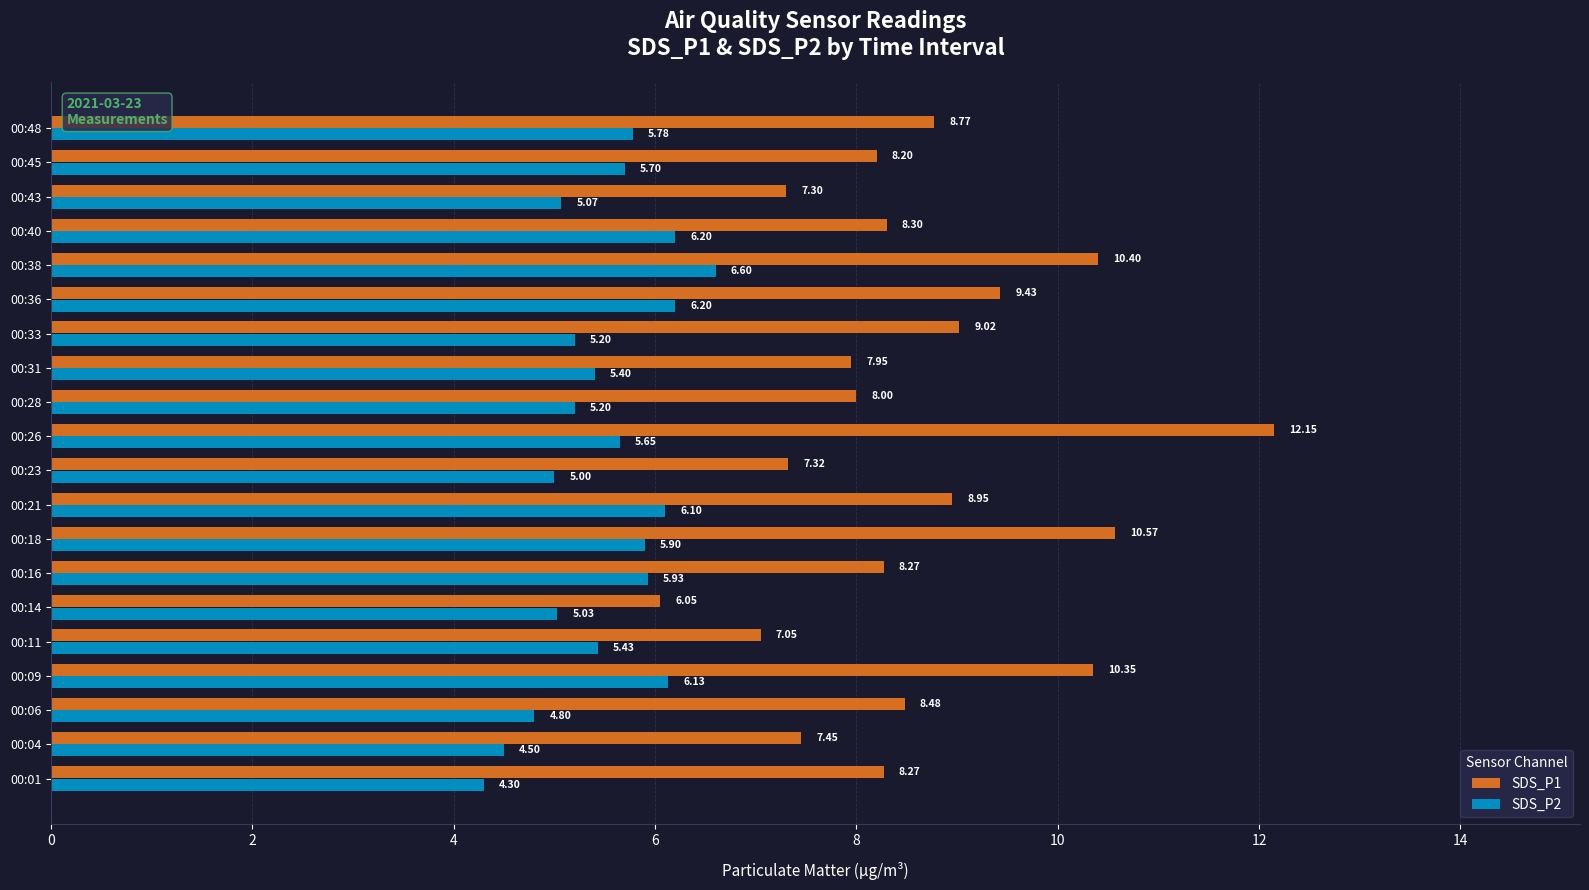

How many data points in SDS_P1 are less than 8?

6